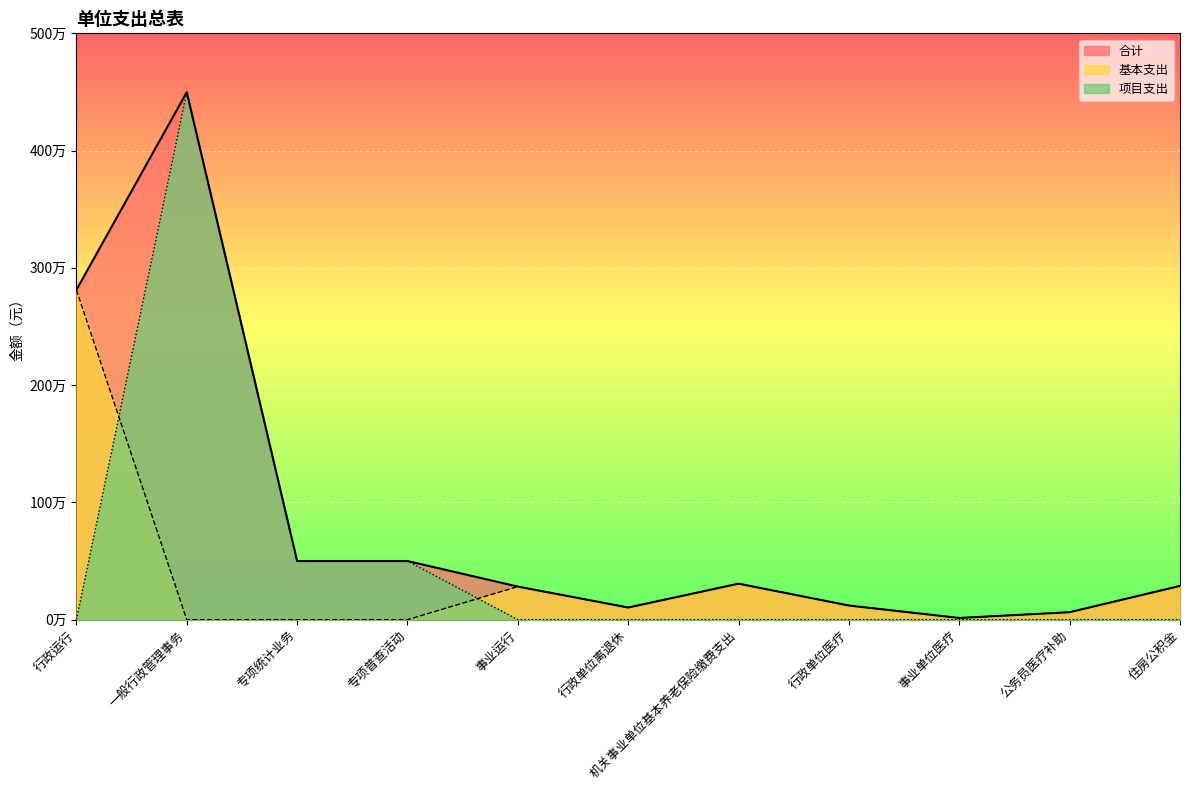

What is the difference between the maximum and second lowest values in the 合计 series?

4434552.7